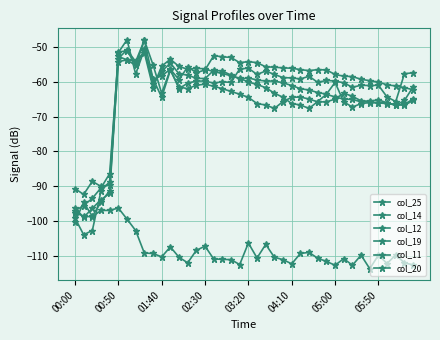

At which label does col_25 first exceed -109?

00:00